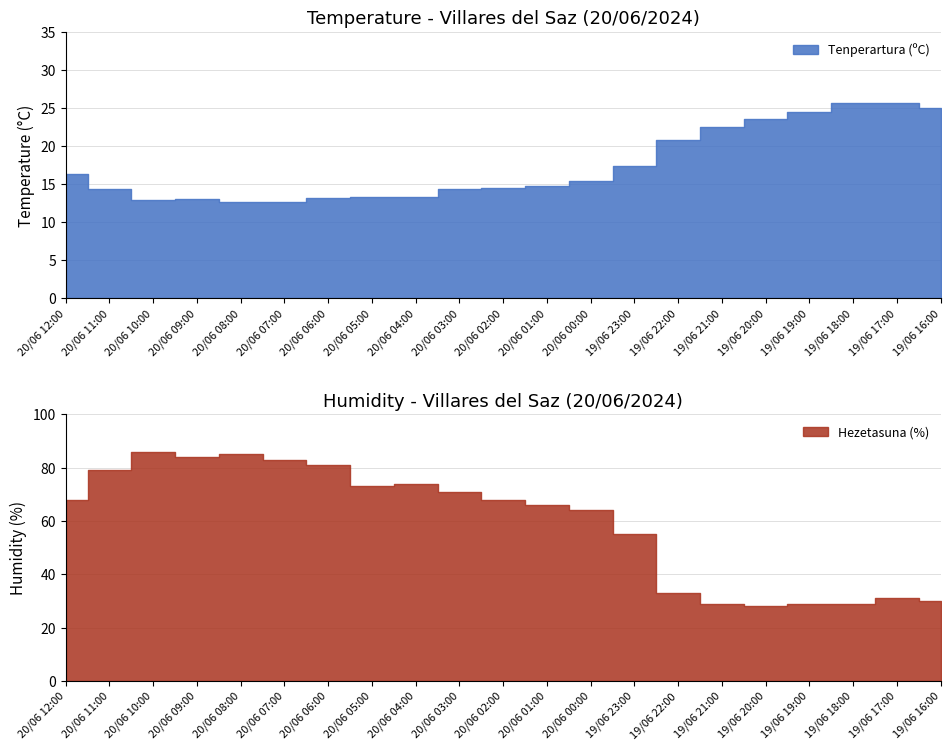

What is the sum of the Hezetasuna (%) values at 20/06 05:00 and 19/06 19:00?

102.0